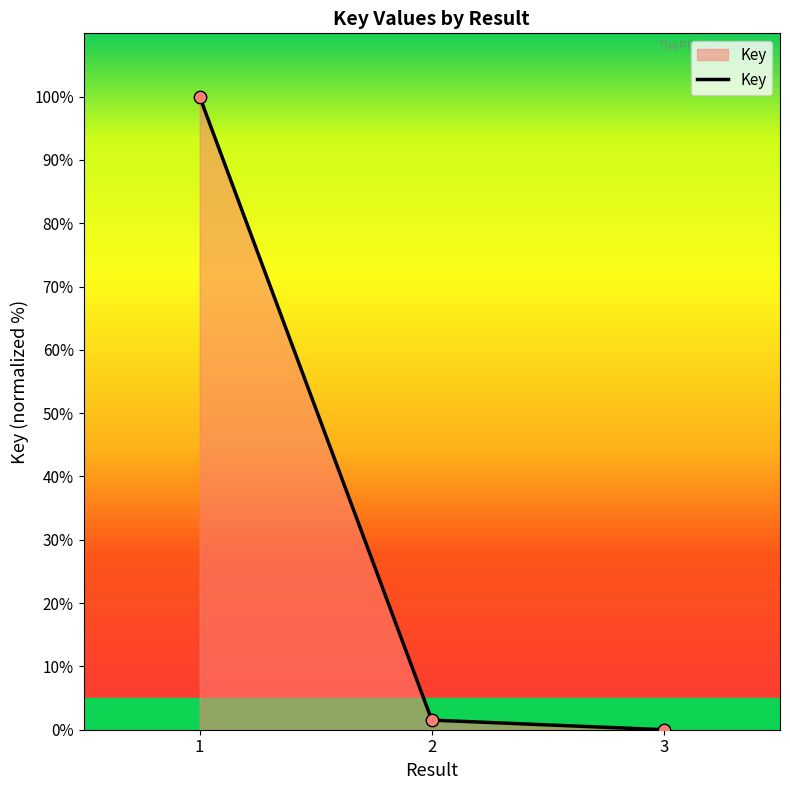

What is the change in value from 1 to 2?

-98.5